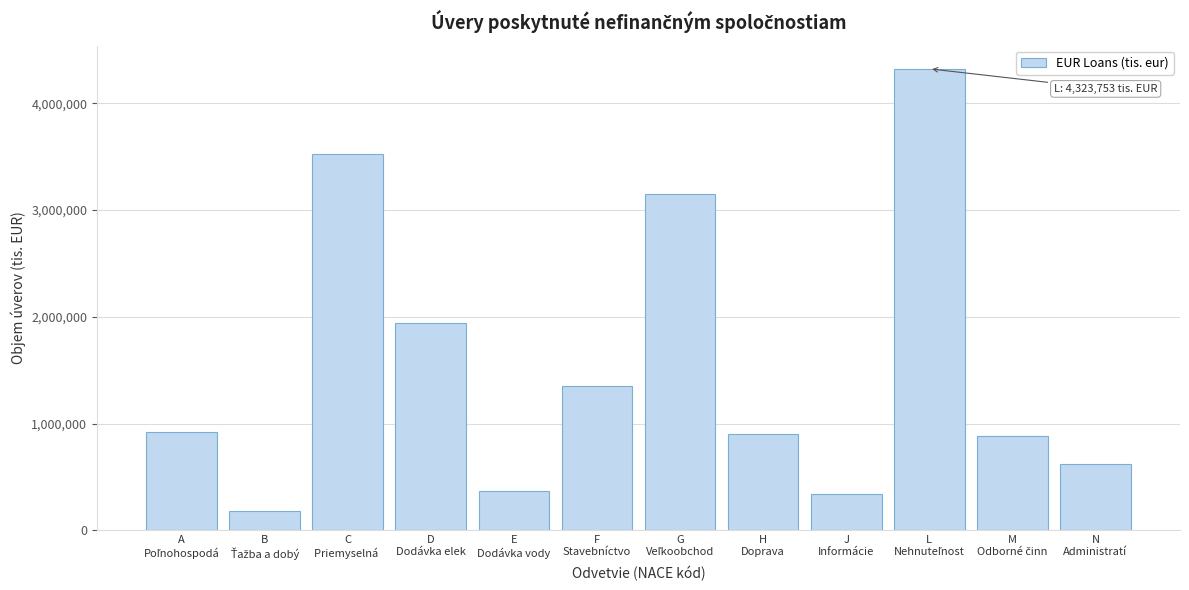

What is the value of the 5th bar from the left?

371226